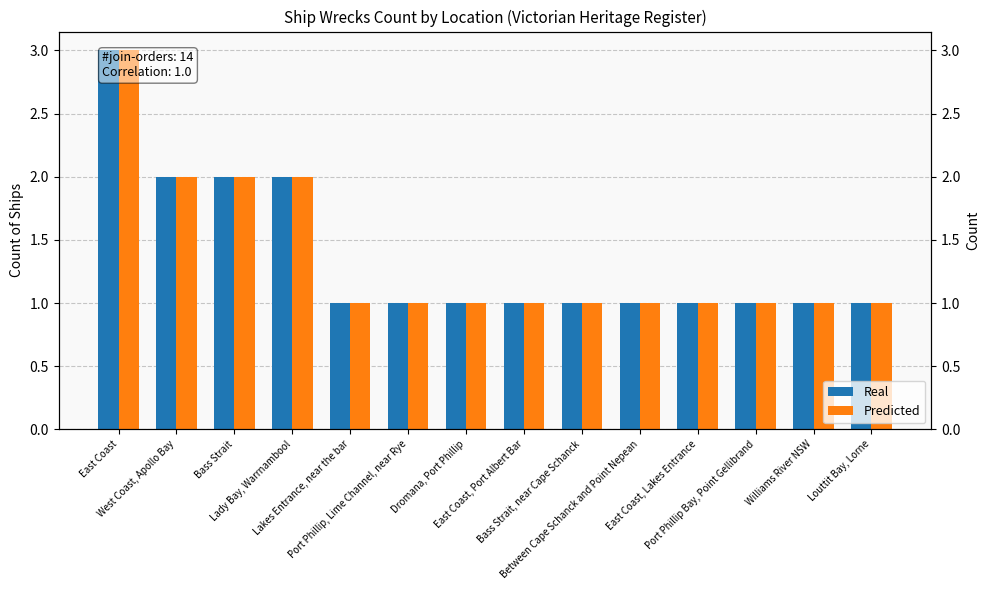

Is the value of Predicted at Port Phillip Bay, Point Gellibrand greater than the value of Real at Port Phillip Bay, Point Gellibrand?

No